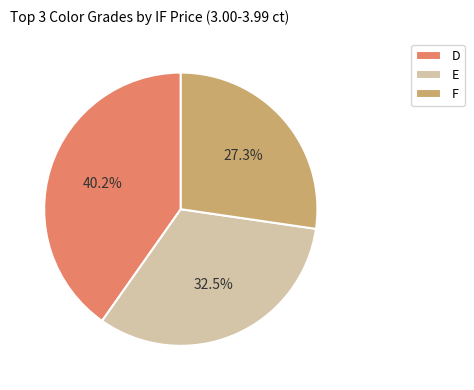

Count the number of slices in the pie.

3